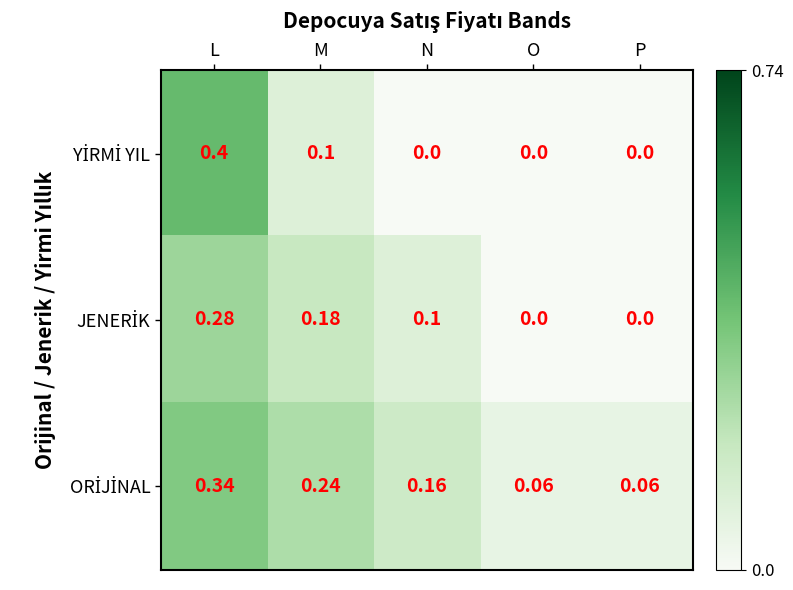

At which category does the chart reach its peak across all series?

L